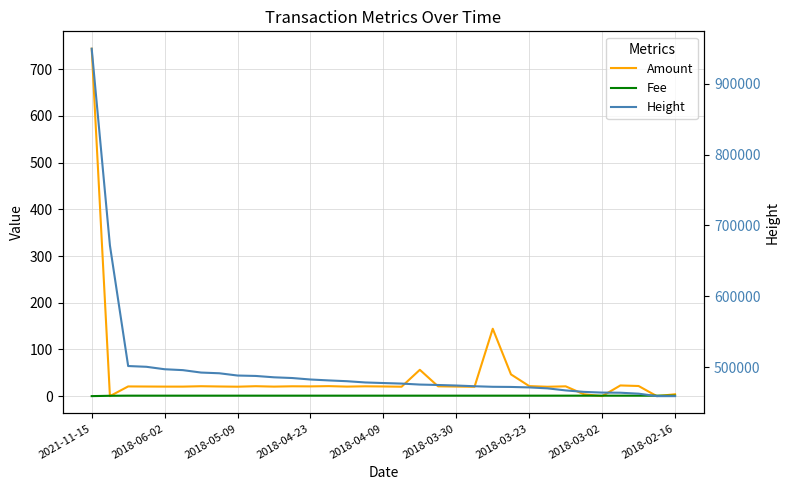

What is the greatest value displayed?

949373.0